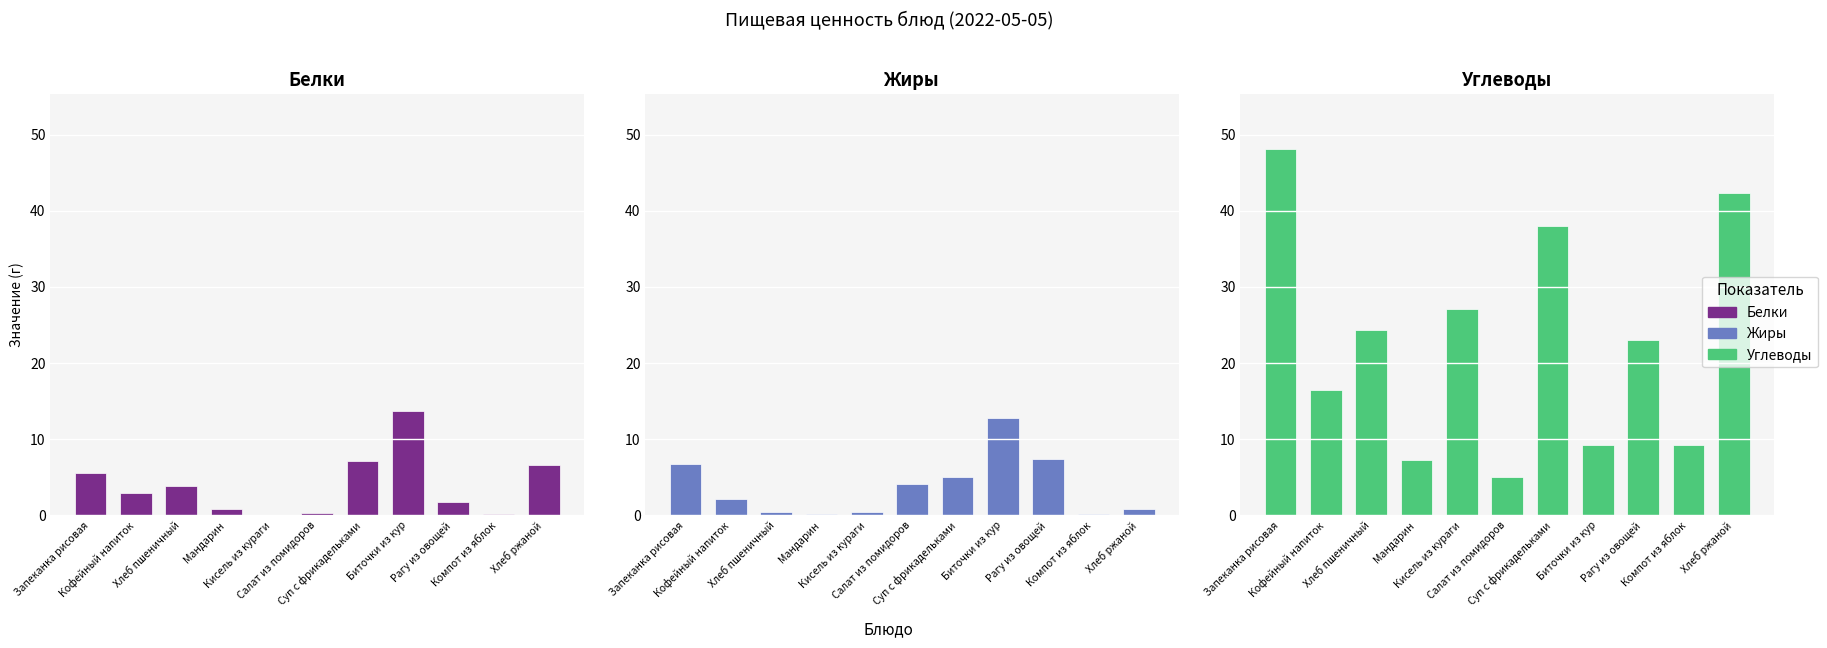

Where does the Углеводы series first go above 23?

Запеканка рисовая